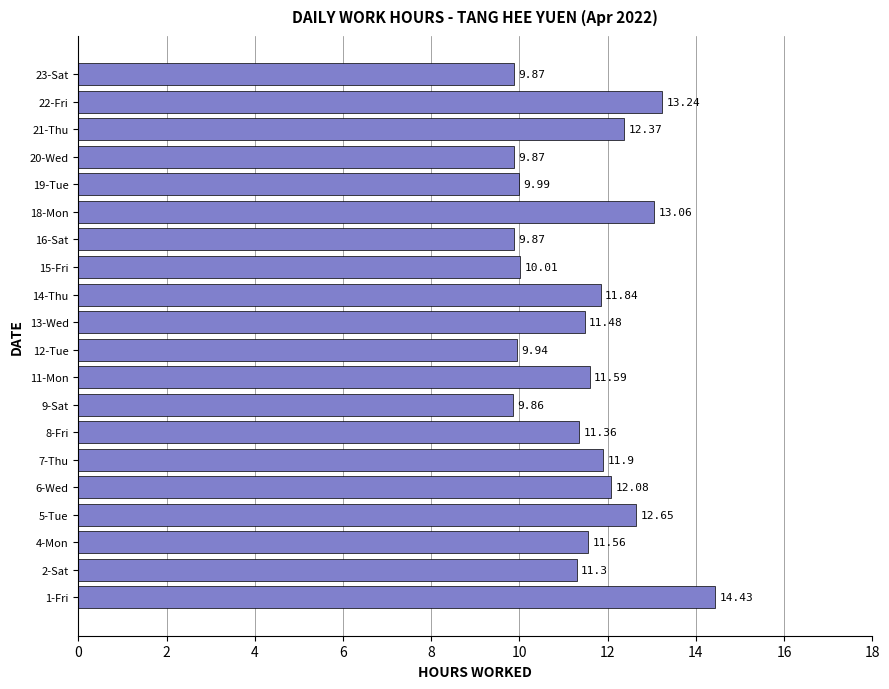

What is the change in value from 8-Fri to 11-Mon?

+0.2